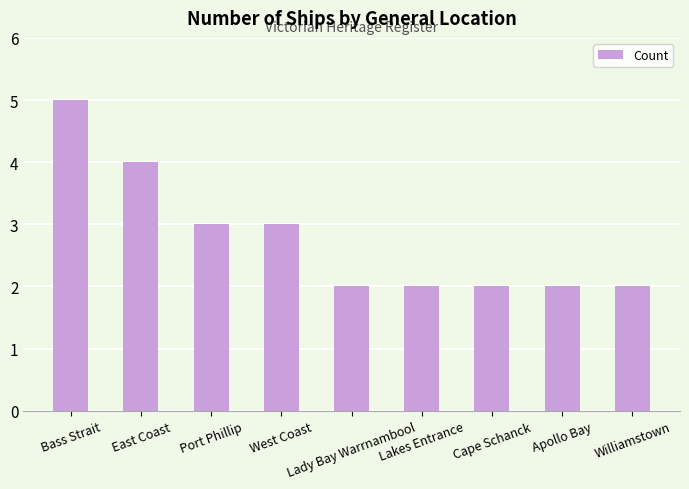

Are the bars grouped side by side (vs. stacked)?

No